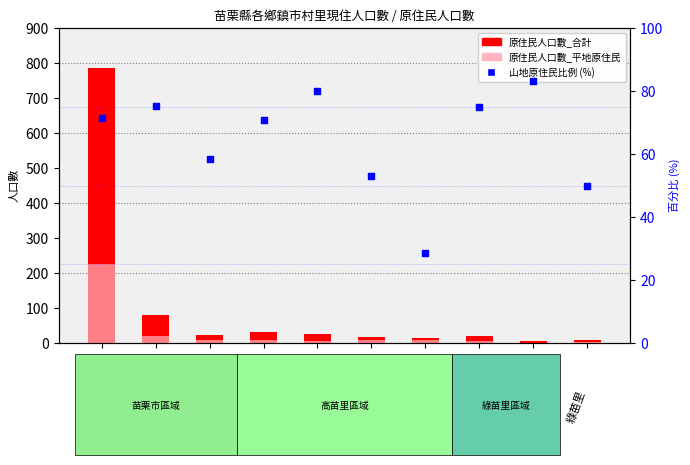

Which series contains the highest Y value?

原住民人口數_合計